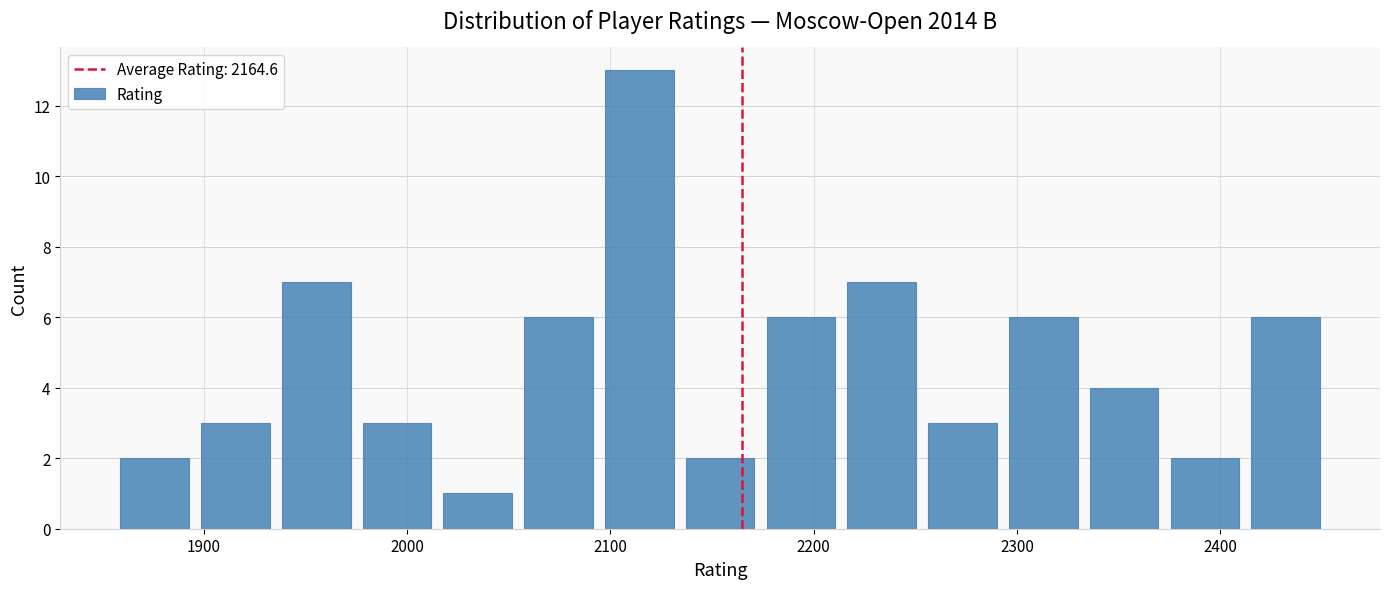

Read against the x-axis, roughly where is the centre of the tallest bar?

2110